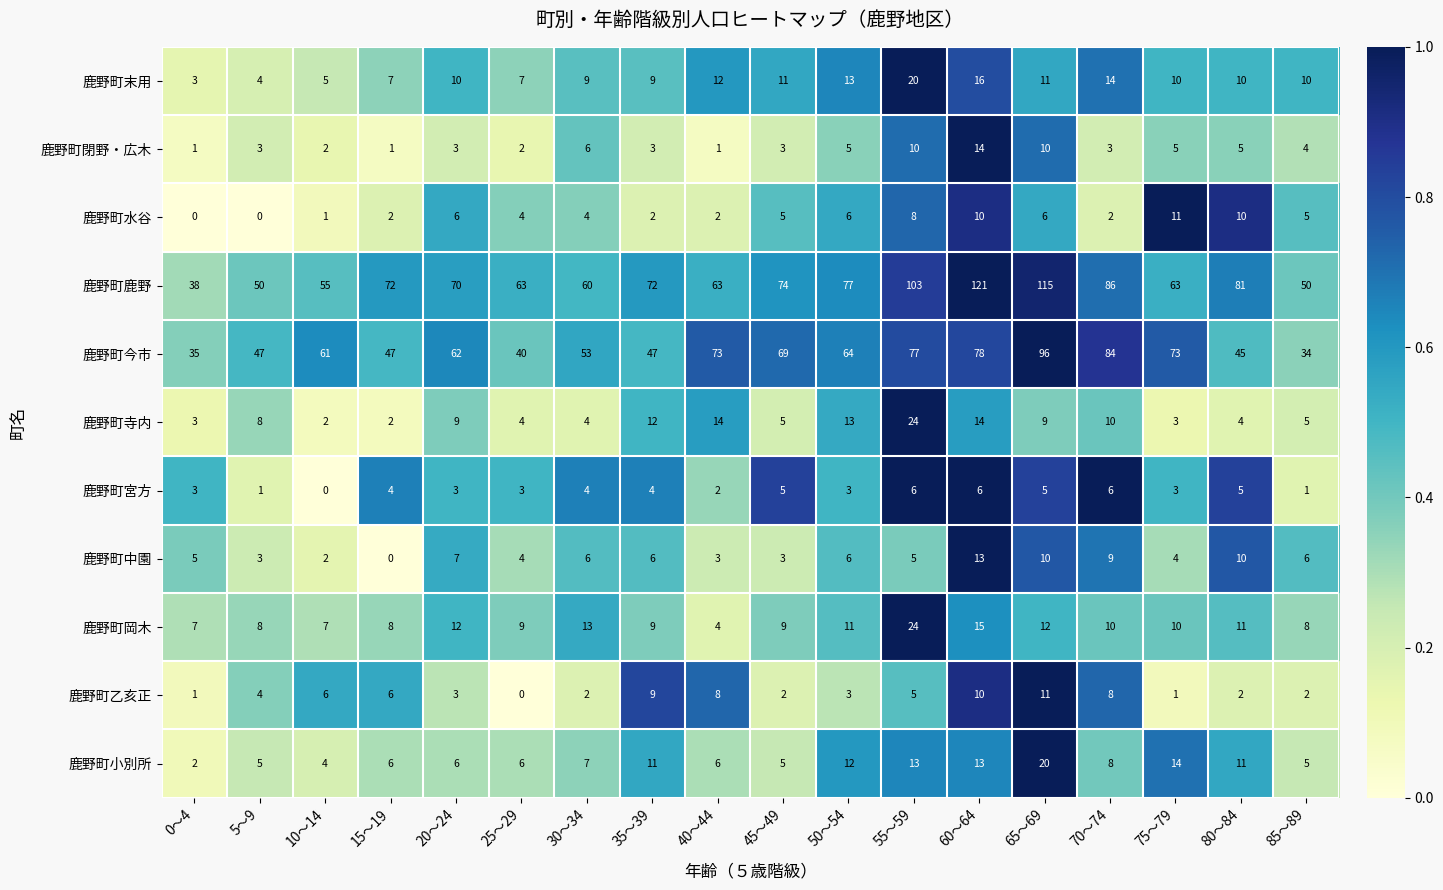

What is the difference between the second highest and second lowest values in the 鹿野町寺内 series?

12